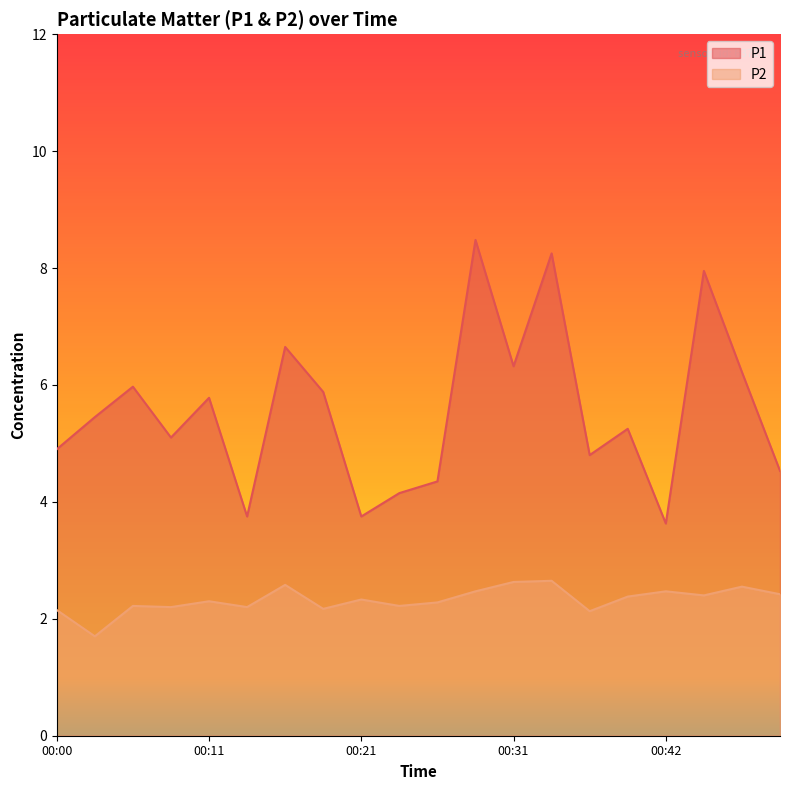

Is it true that P1 equals 8.0 at 00:44?

True